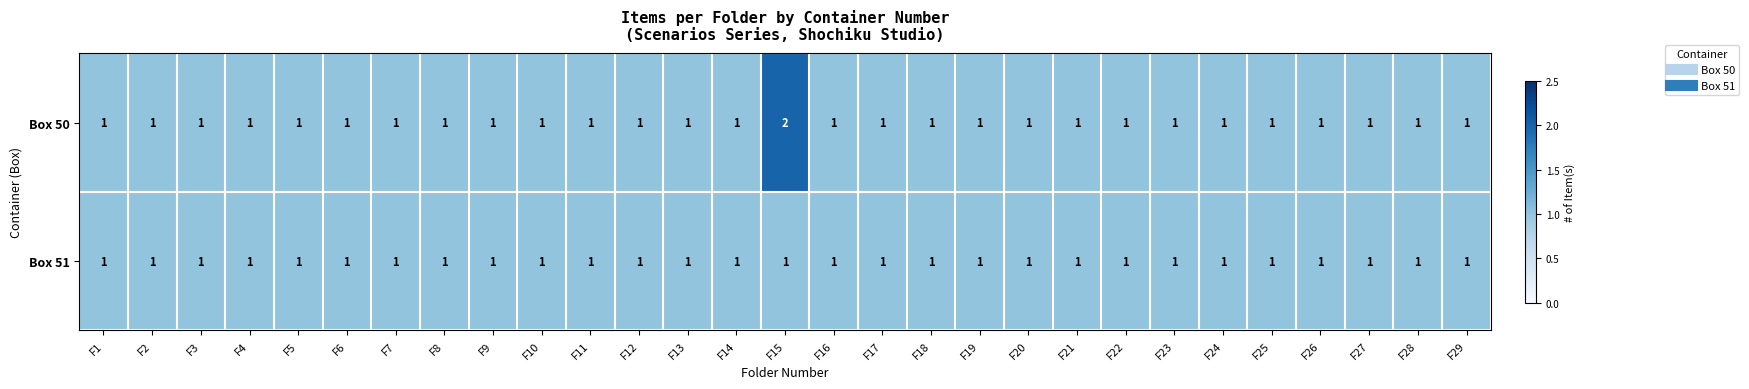

List the series in order of their peak value, highest first.

Box 50, Box 51